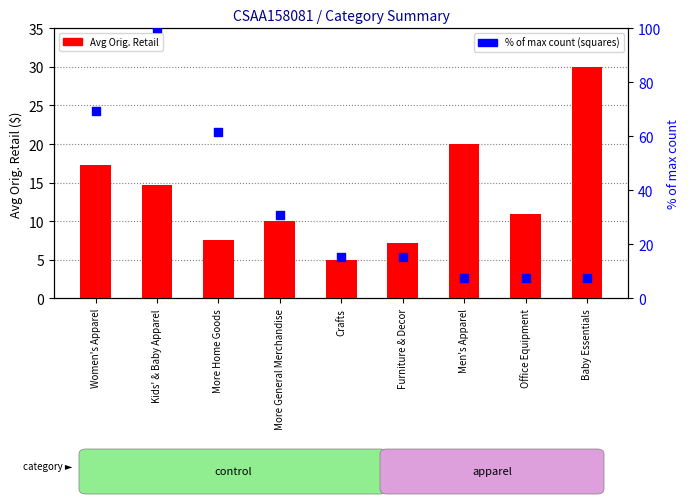

Which series has the largest Y range (max minus min)?

% of max count